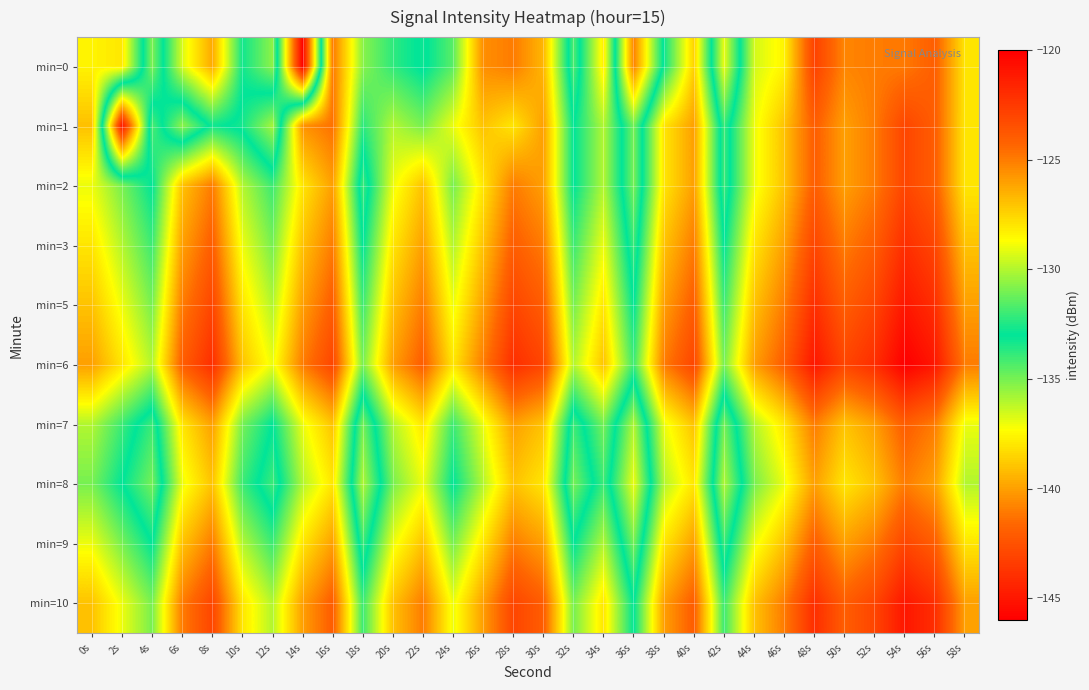

What is the spread (max minus min) of values at 22s?

9.2